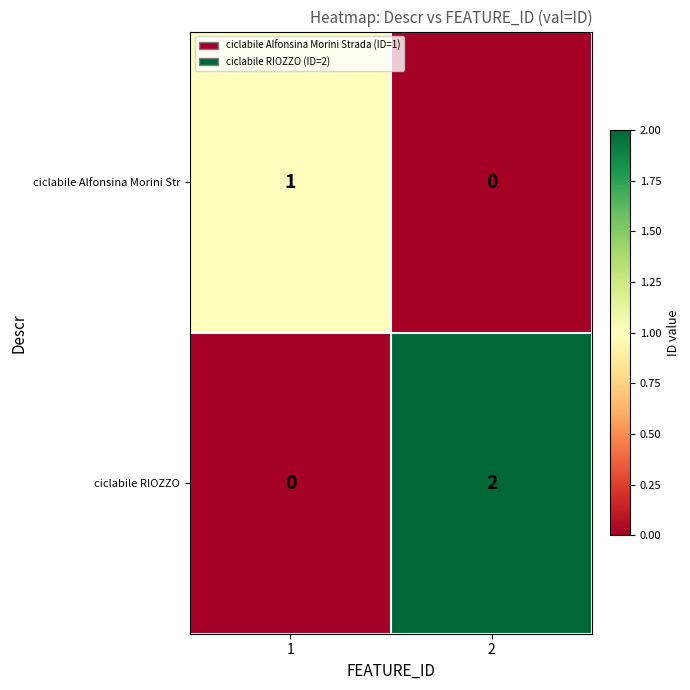

List the series in order of their peak value, highest first.

ciclabile RIOZZO, ciclabile Alfonsina Morini Str